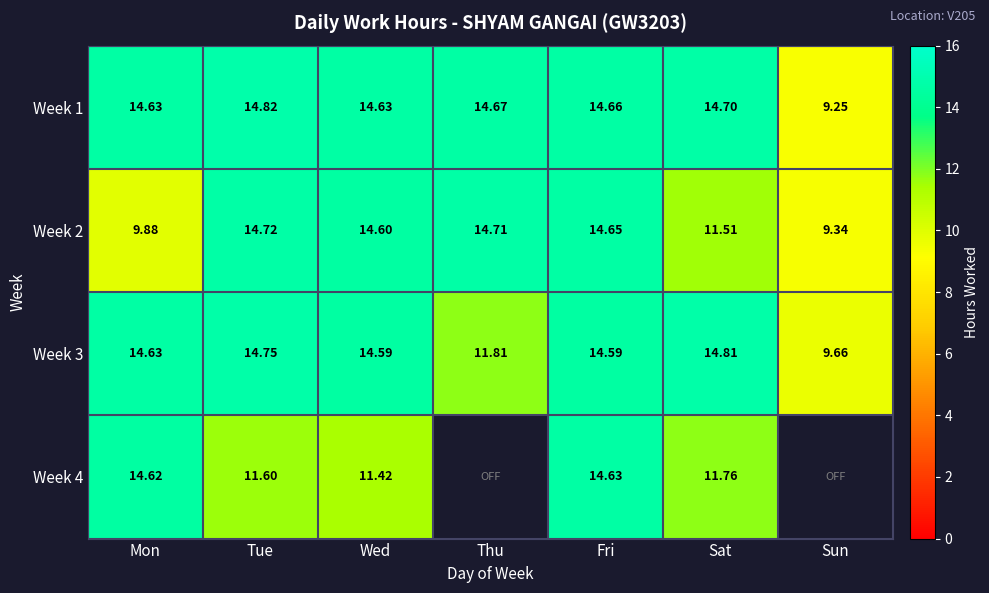

What is the difference between the second highest and second lowest values in the Week 2 series?

4.8